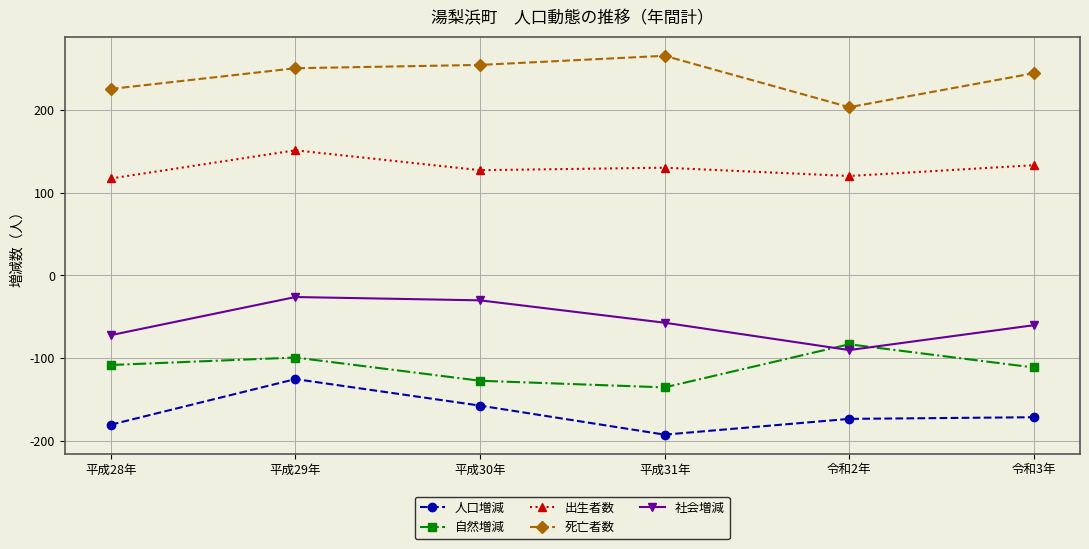

List the series in order of their peak value, highest first.

死亡者数, 出生者数, 社会増減, 自然増減, 人口増減